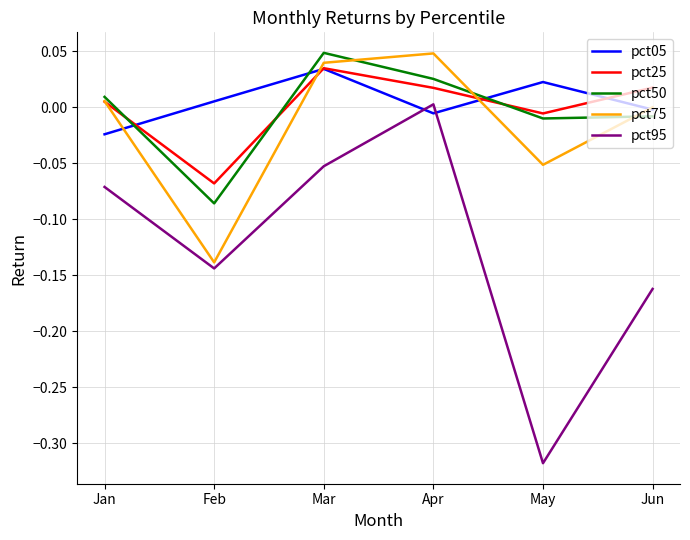

Which category has the lowest value across all series?

May